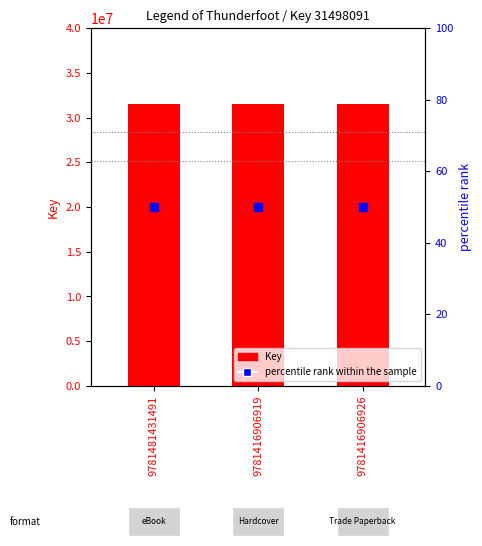

Is the value of Key at 9781416906919 greater than the value of percentile rank within the sample at 9781416906926?

Yes